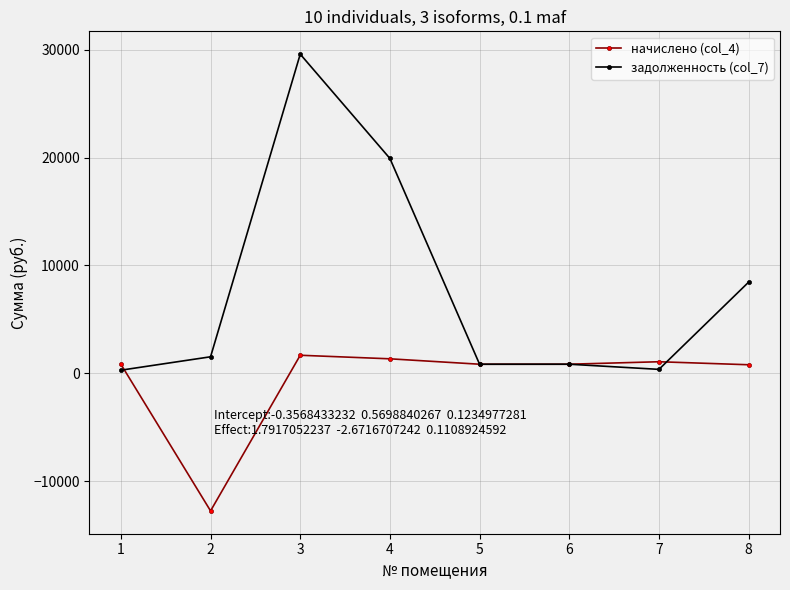

Is the value of начислено (col_4) at 5 greater than the value of задолженность (col_7) at 7?

Yes